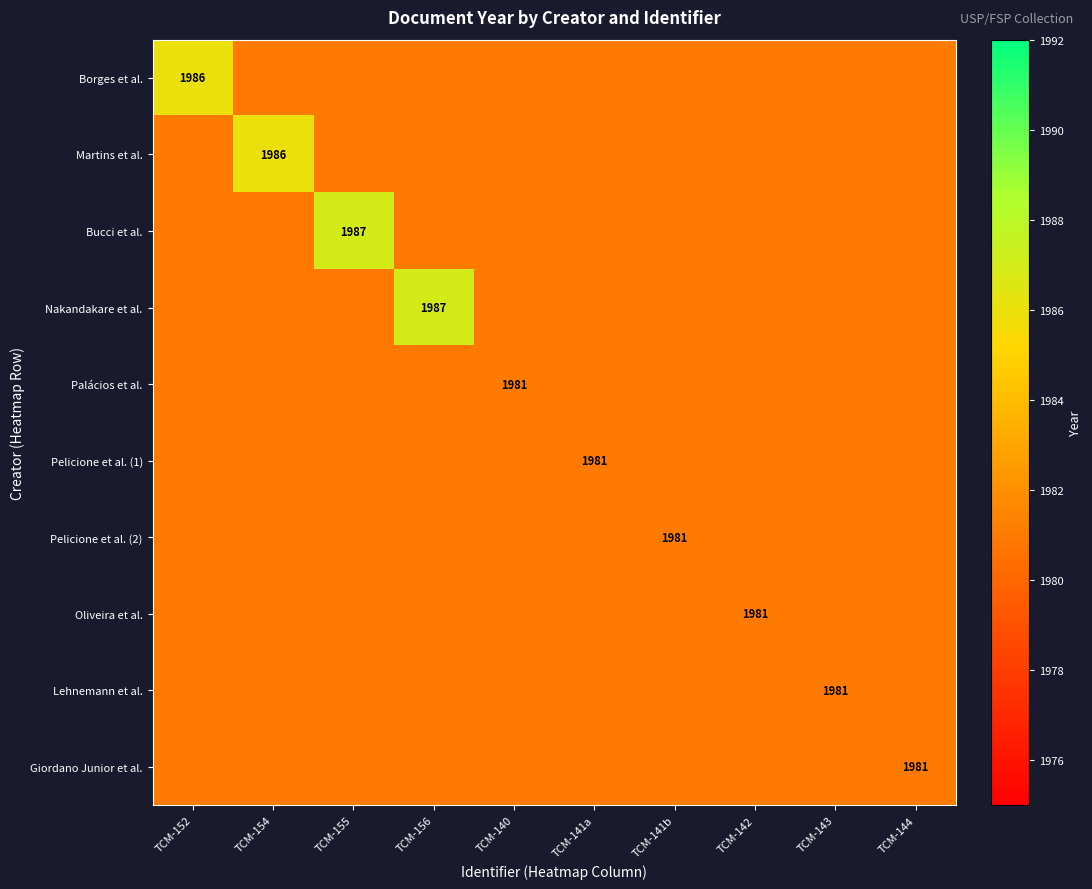

At how many categories does at least one series exceed 1982?

4